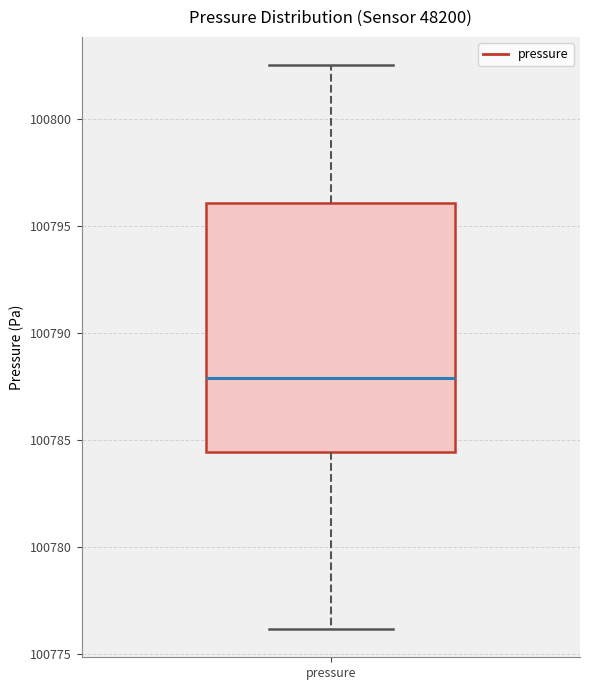

Where does the median line of the box for pressure sit on the y-axis? The values are not printed on the chart, so give them approximately, as read against the axis.

100788.0